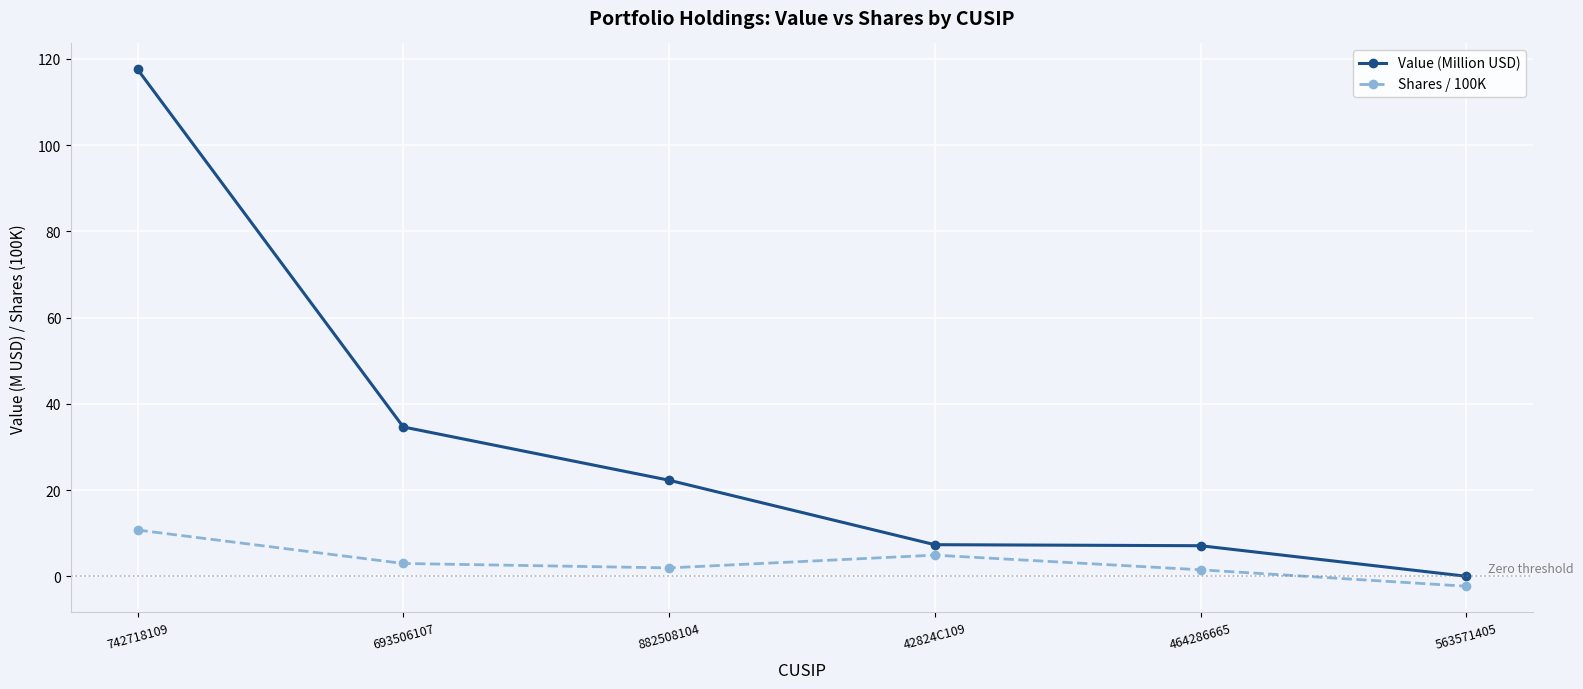

What position from the right is 42824C109?

3